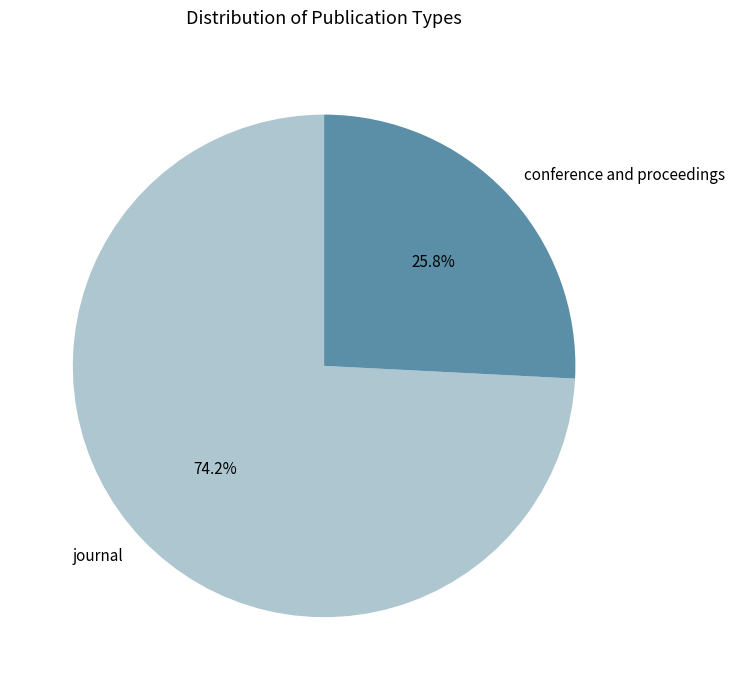

Rank the categories by value from highest to lowest.

journal, conference and proceedings